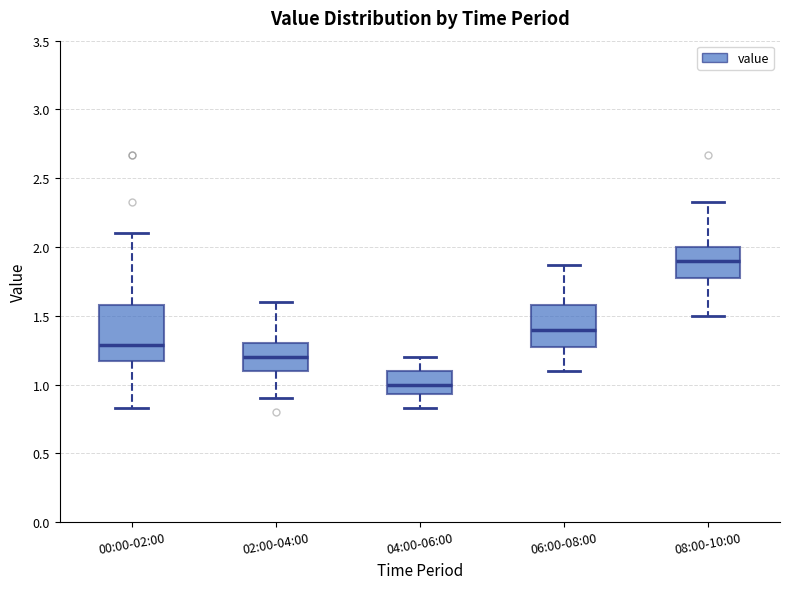

Comparing the boxes themselves (not the whiskers), which one is the tallest?

00:00-02:00